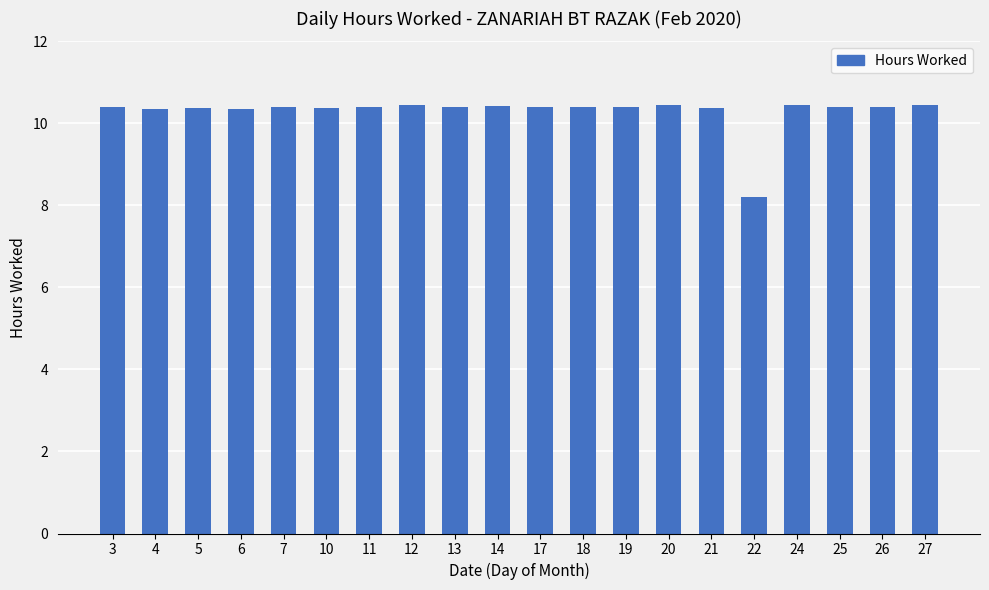

Are the bars horizontal?

No